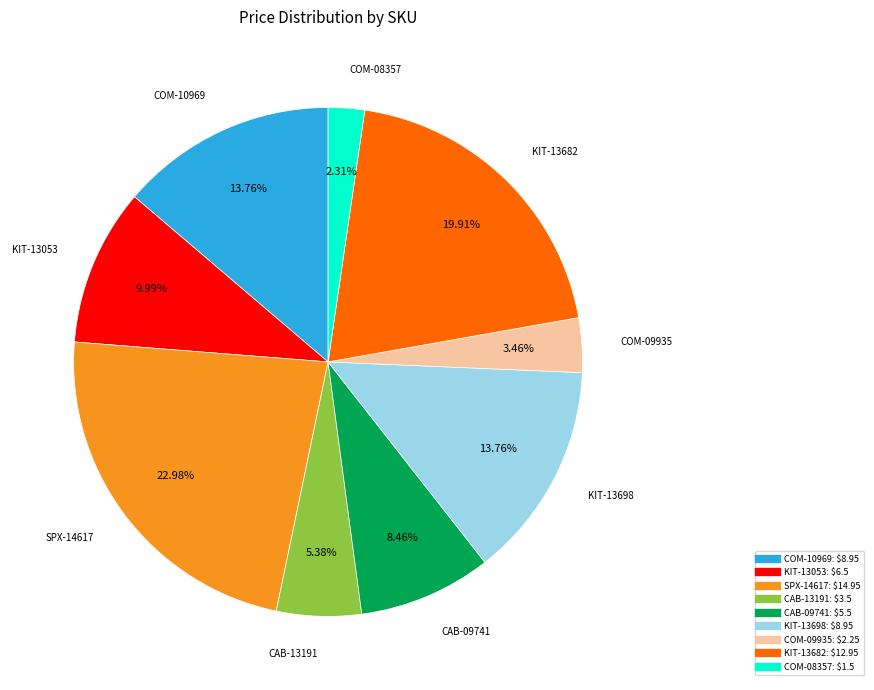

What is the smallest slice in the pie chart?

COM-08357